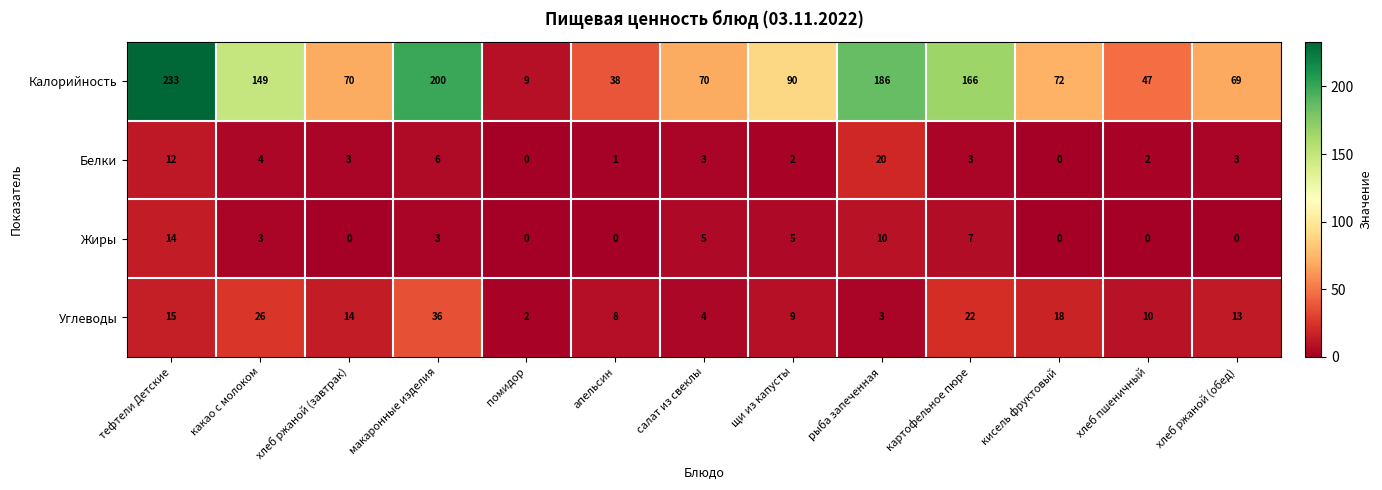

At which category does the chart reach its peak across all series?

тефтели Детские